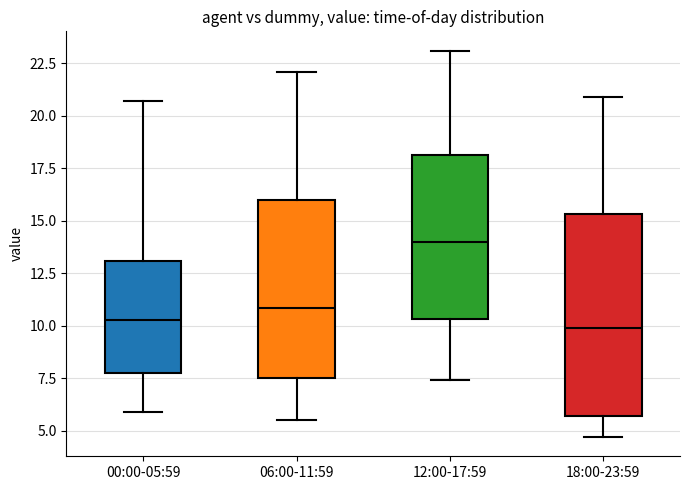

Reading left to right, read every box against the y-axis: the position of its median line, the range the box covers, and the ends of its whiskers. The values are not printed on the chart, so give them approximately, as read against the axis.

00:00-05:59: median 10.5, box 8.0 to 13.0, whiskers 6.0 to 20.5
06:00-11:59: median 11.0, box 7.5 to 16.0, whiskers 5.5 to 22.0
12:00-17:59: median 14.0, box 10.5 to 18.0, whiskers 7.5 to 23.0
18:00-23:59: median 10.0, box 5.5 to 15.5, whiskers 4.5 to 21.0